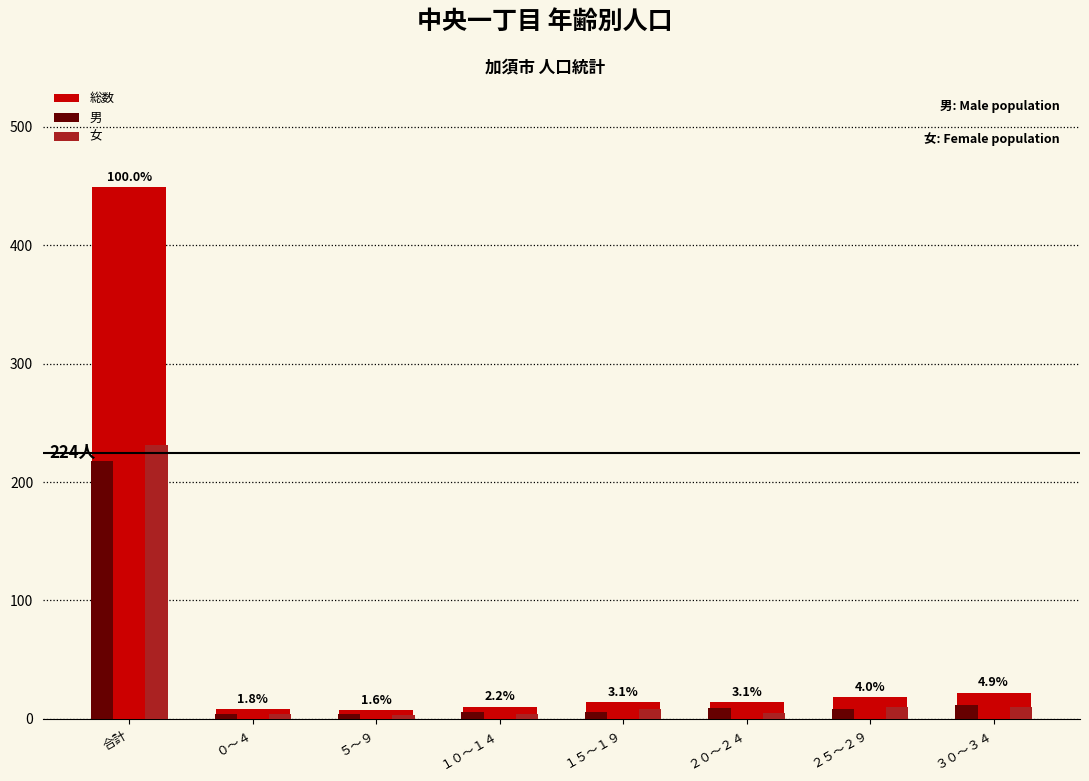

How many data points does each series have?

8